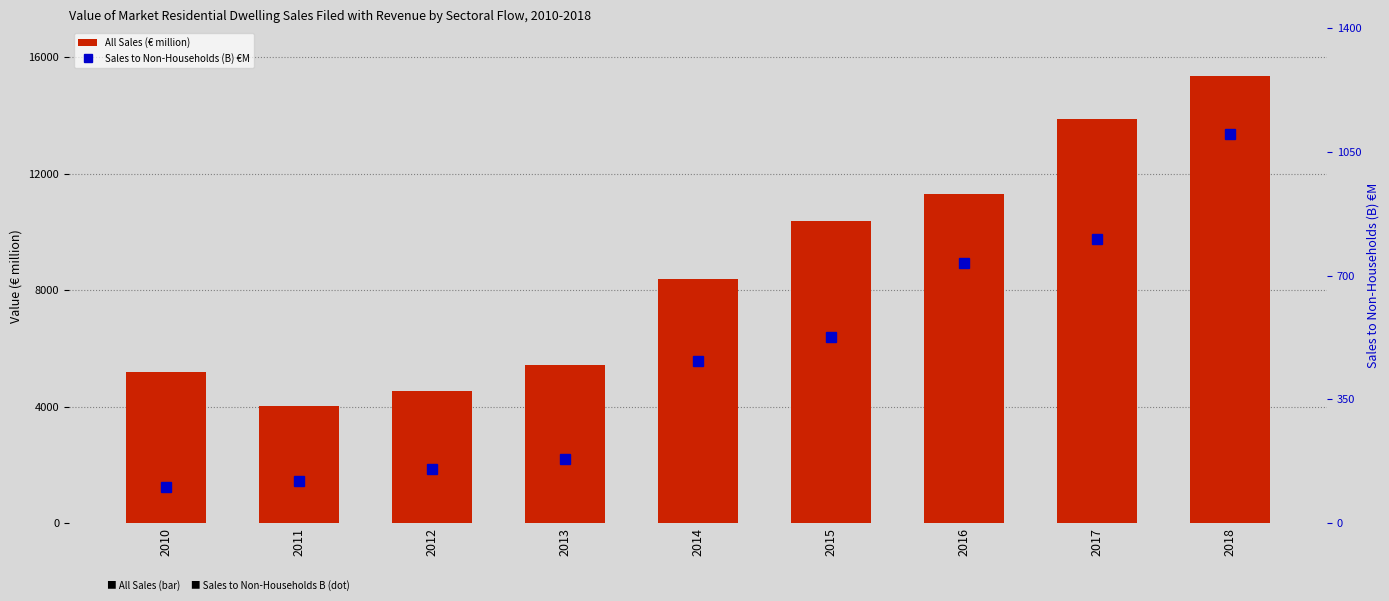

What is the greatest value displayed?

15342.7